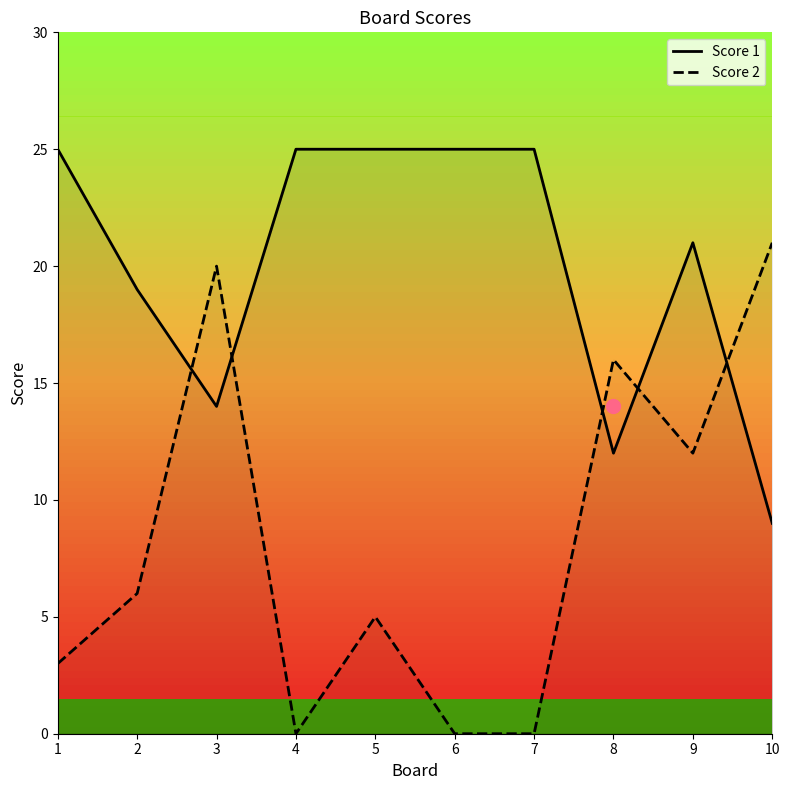

What is the spread (max minus min) of values at 9?

9